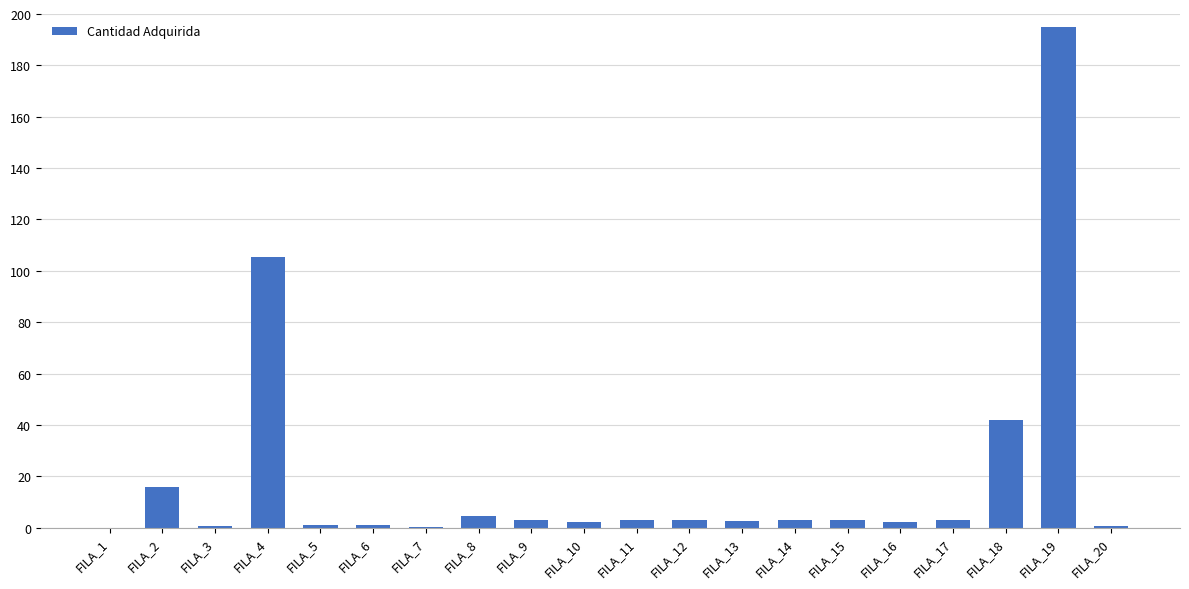

The chart shows a value of 3.1 at FILA_12. True or false?

True